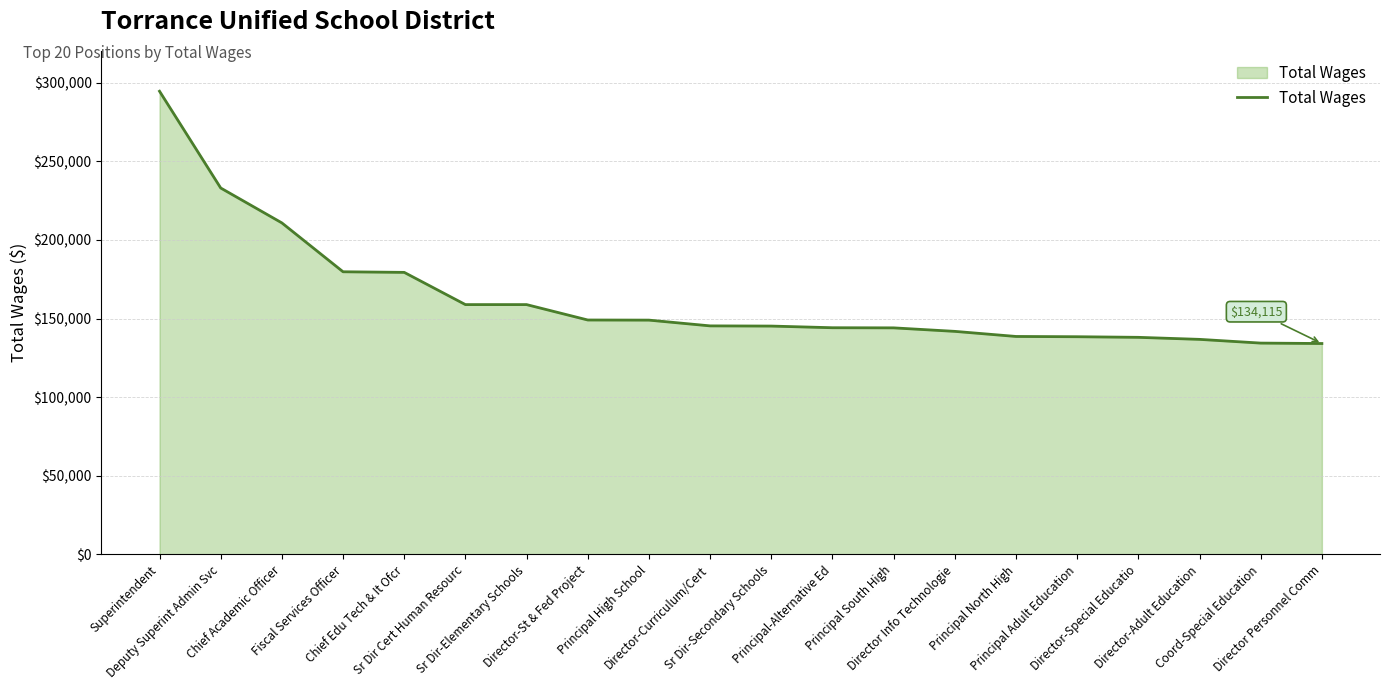

What is the difference between the maximum and minimum values?

160441